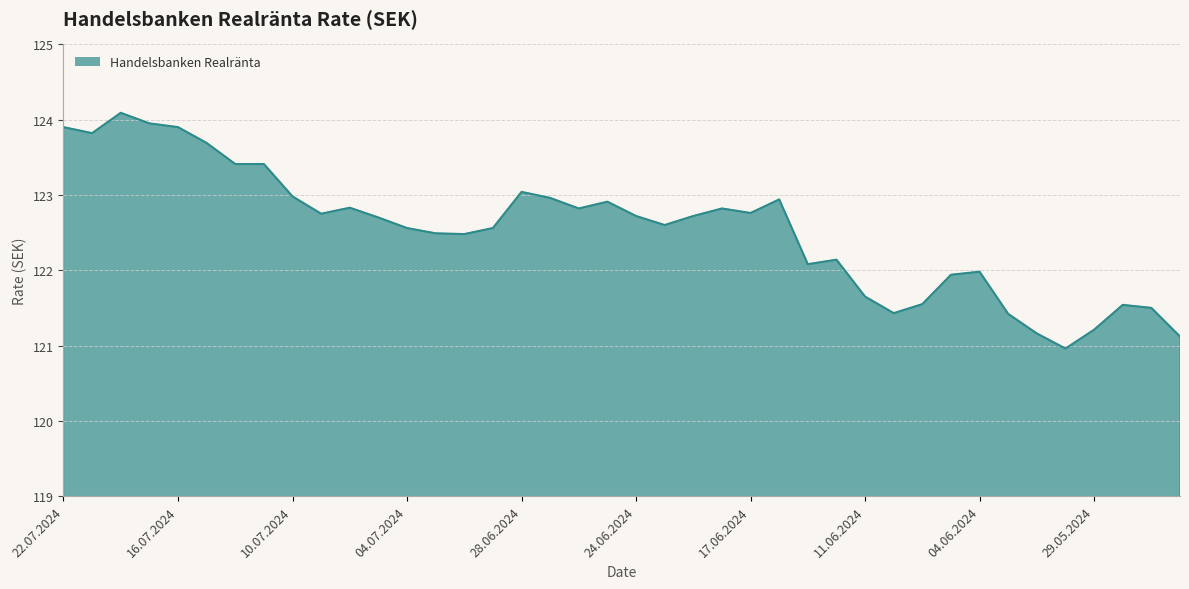

What is the minimum value shown in the chart?

121.0